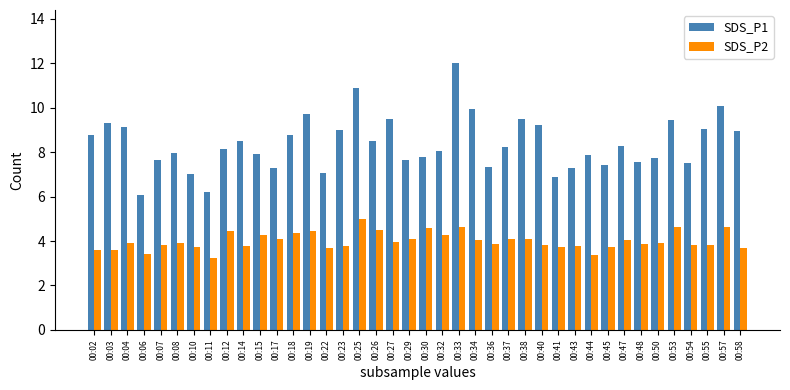

The SDS_P2 series shows 4.6 at 00:53. True or false?

True